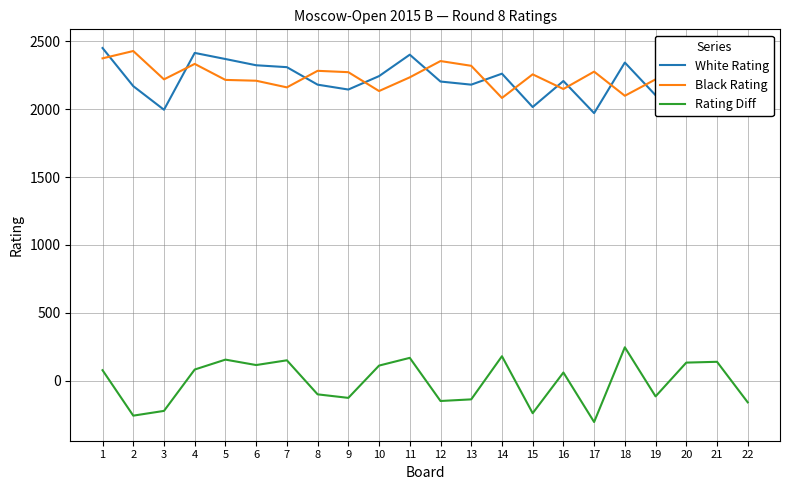

List the series in order of their peak value, lowest first.

Rating Diff, Black Rating, White Rating